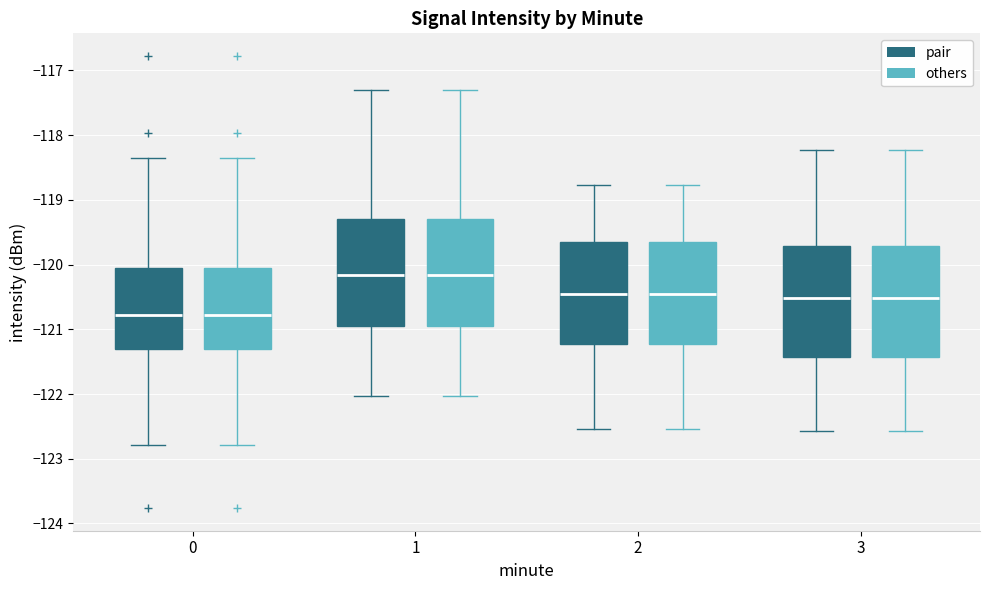

Where does the upper whisker of the box for 2 (others) end on the y-axis? The values are not printed on the chart, so give them approximately, as read against the axis.

-118.8